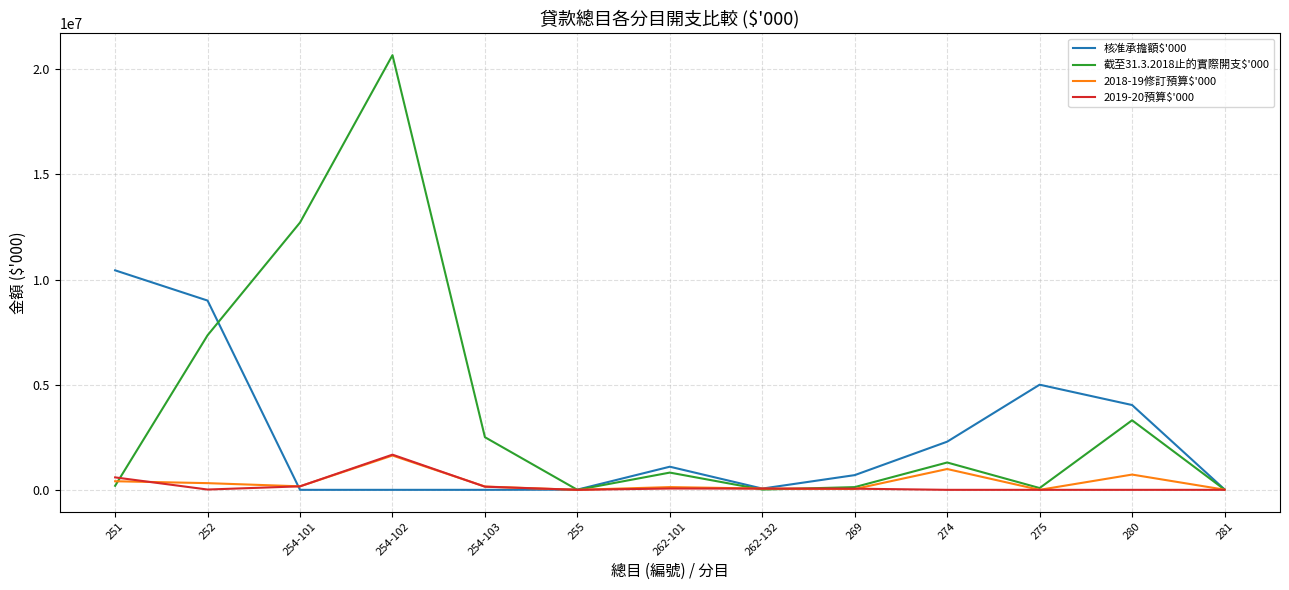

At which category does the chart reach its peak across all series?

254-102